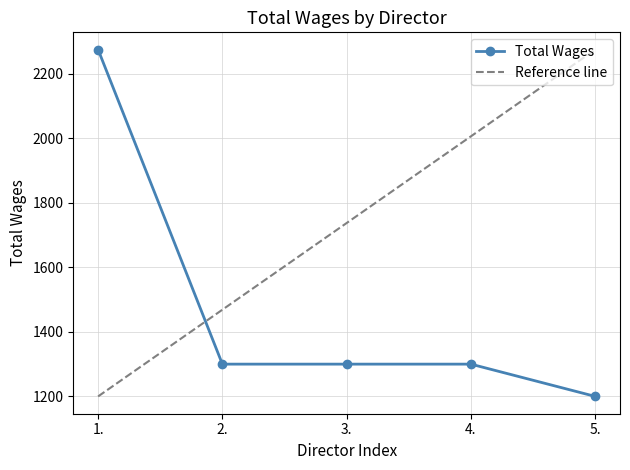

What is the sum of all values?

7375